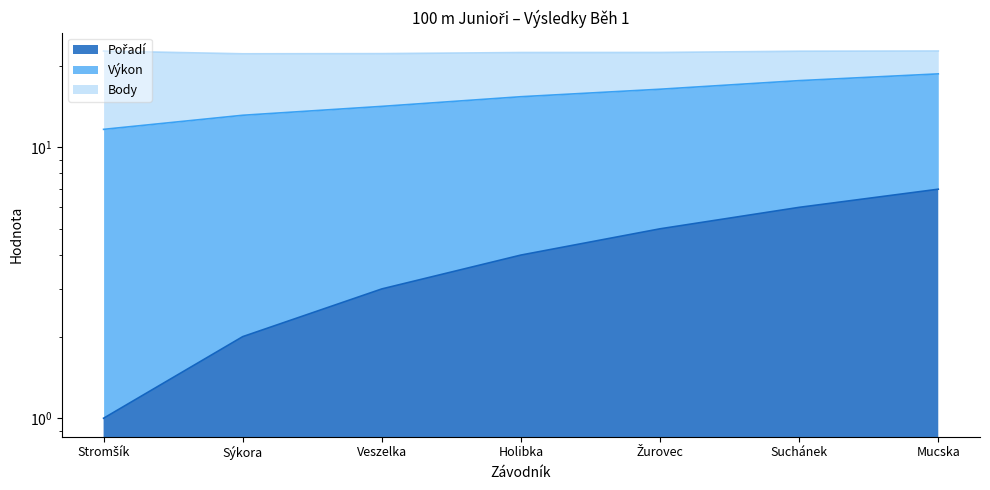

True or false: Pořadí and Body cross at least once.

False